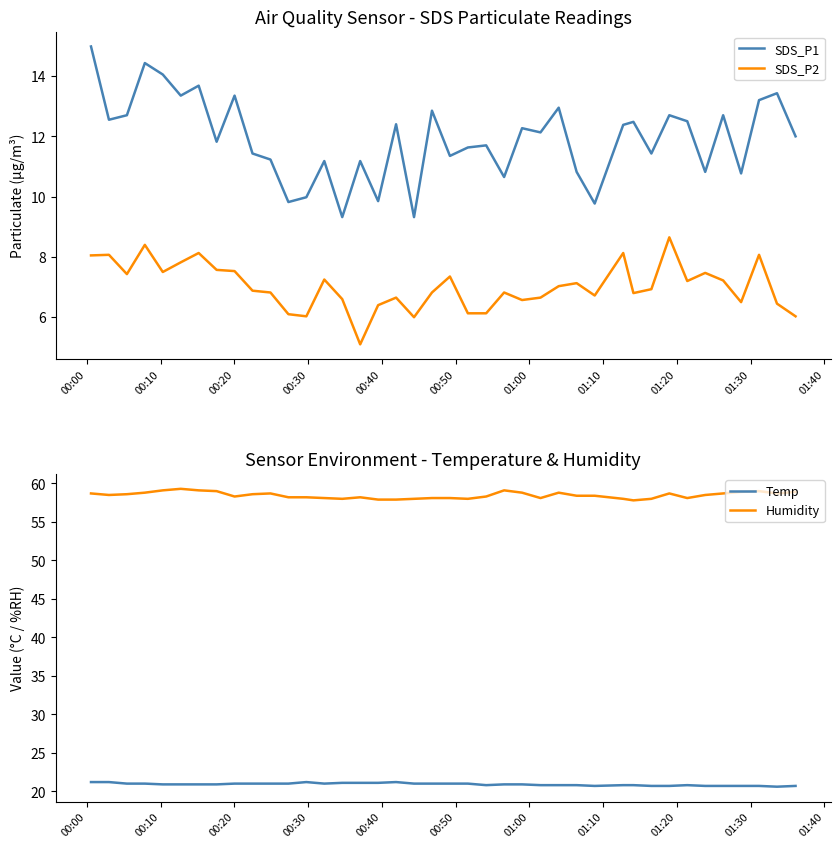

Does the chart display data point markers on the line(s)?

No